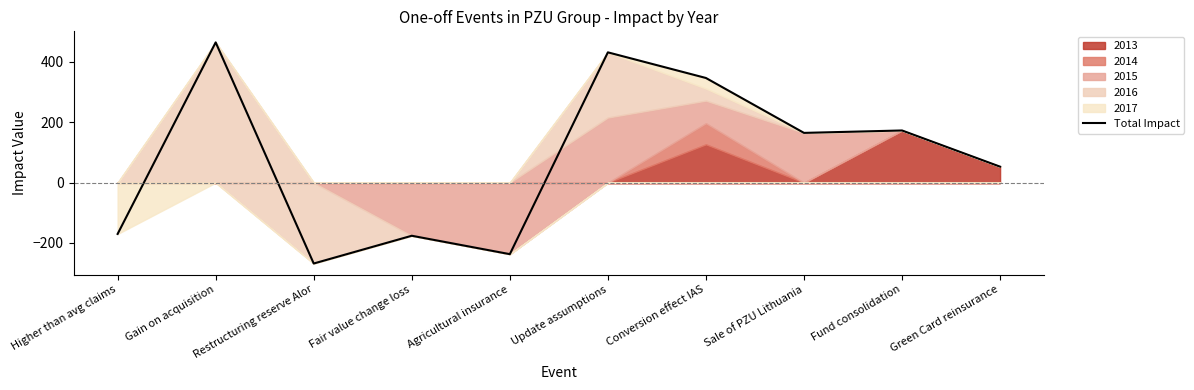

What is the change in value from Higher than avg claims to Restructuring reserve Alor?

-98